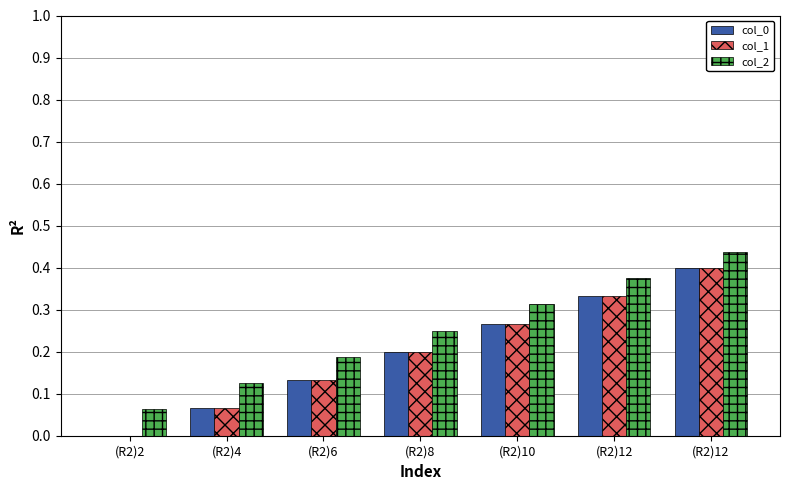

Does the chart contain stacked bars?

No